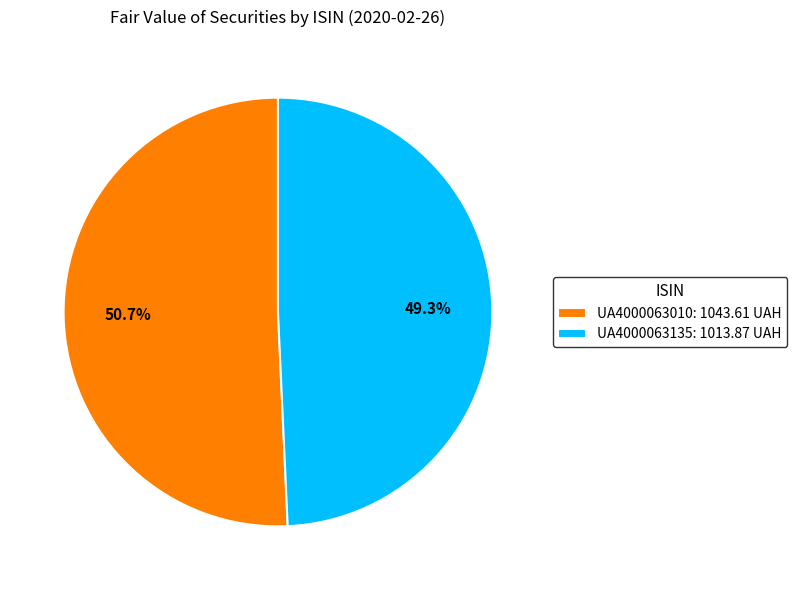

To the nearest percent, what portion does UA4000063135 represent?

49%